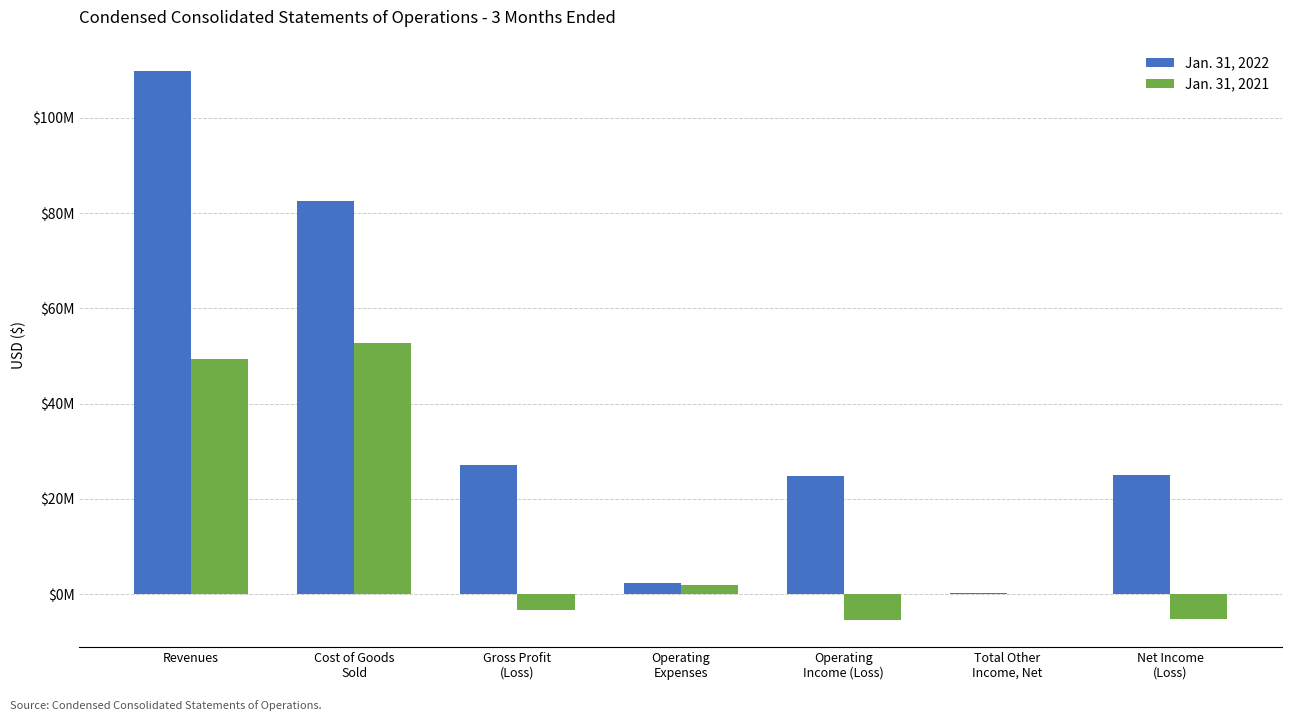

What are all the series names shown in the legend?

Jan. 31, 2022, Jan. 31, 2021